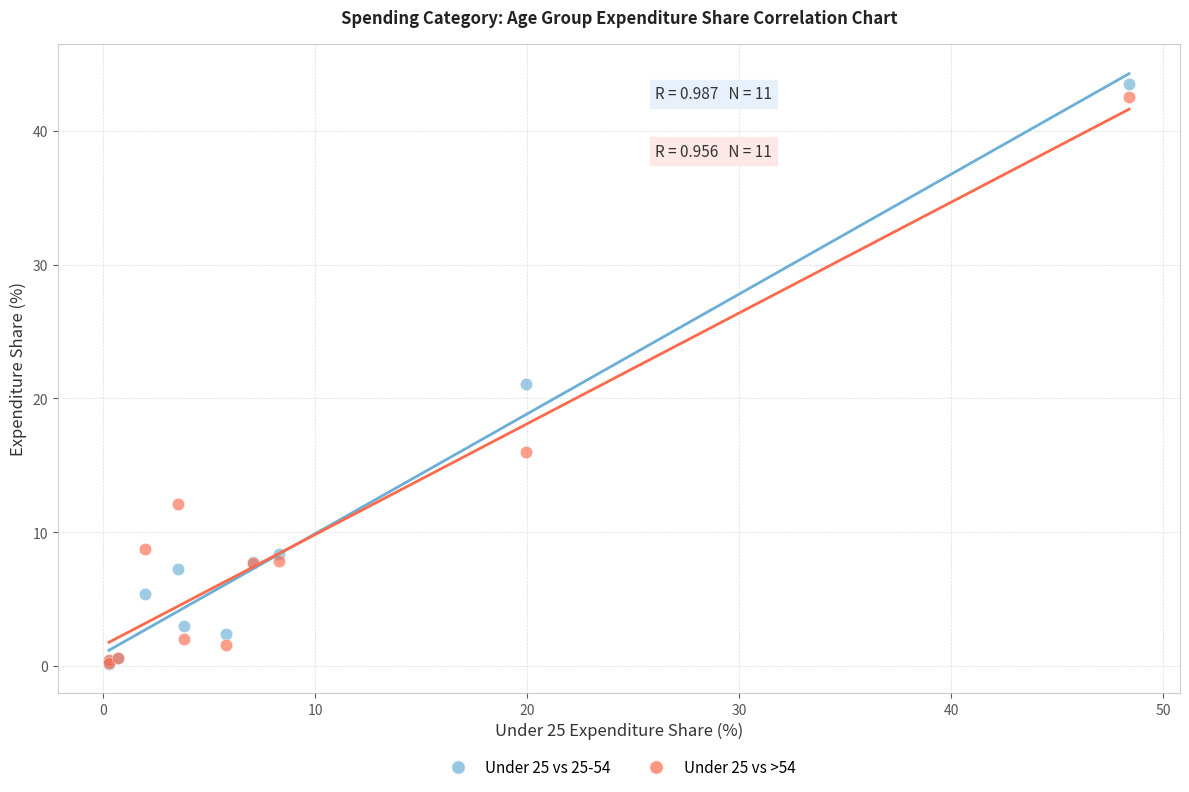

Which series reaches the maximum Y coordinate?

Under 25 vs 25-54